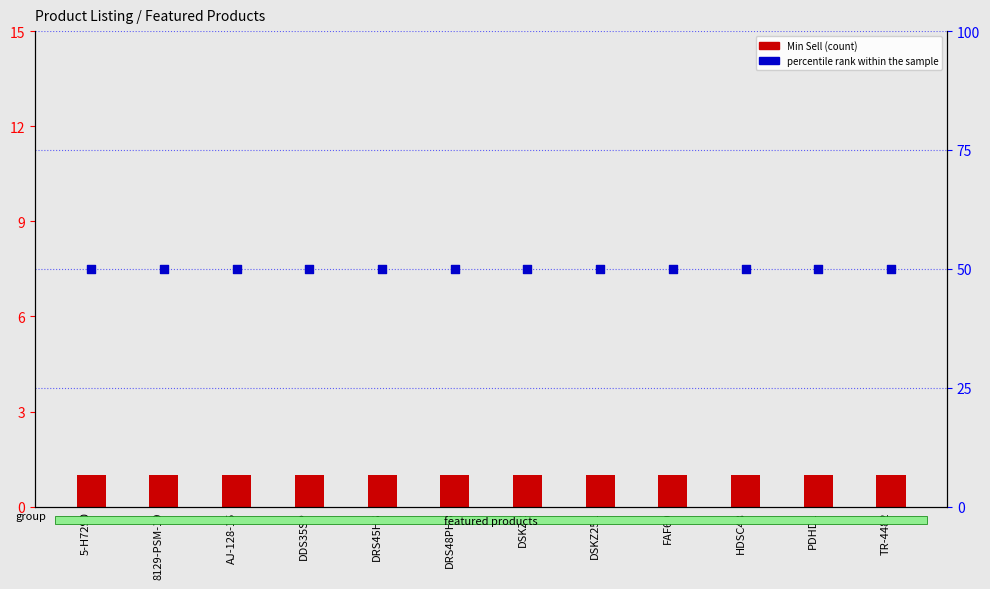

Is the value of percentile rank within the sample at HDSC48 greater than the value of Min Sell (count) at TR-4482?

Yes